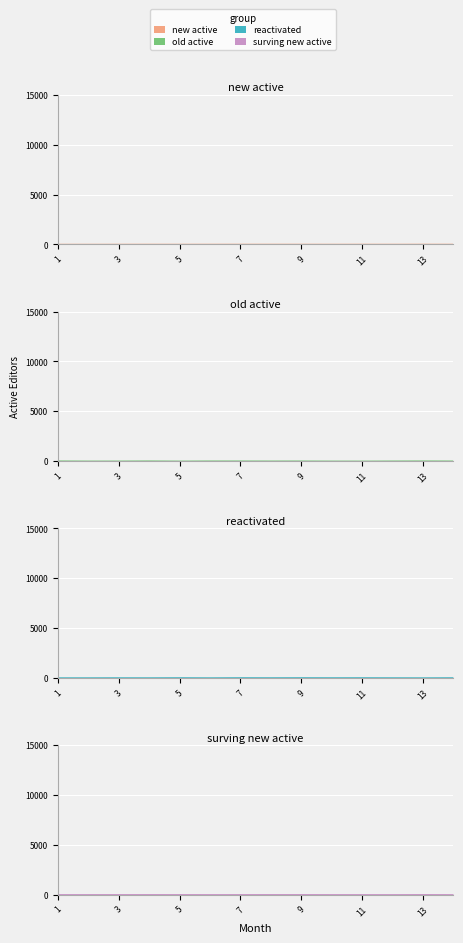

Which series ends up on top after the final intersection of surving new active and new active?

new active